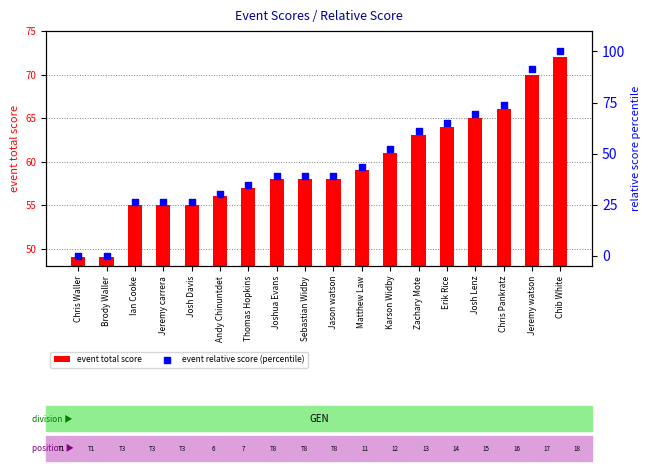

At which category is the sum across all series the highest?

Chib White